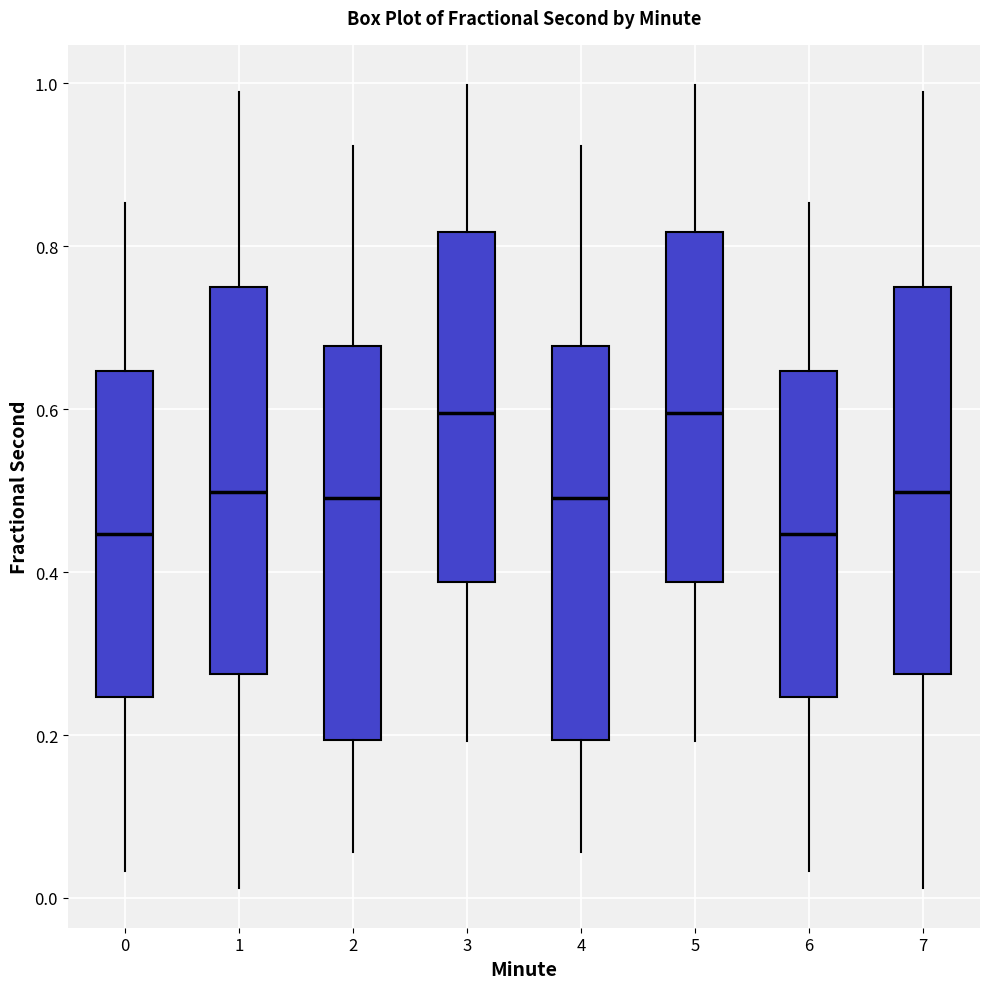

Reading left to right, read every box against the y-axis: the position of its median line, the range the box covers, and the ends of its whiskers. The values are not printed on the chart, so give them approximately, as read against the axis.

0: median 0.44, box 0.24 to 0.64, whiskers 0.04 to 0.86
1: median 0.50, box 0.28 to 0.74, whiskers 0.02 to 0.98
2: median 0.50, box 0.20 to 0.68, whiskers 0.06 to 0.92
3: median 0.60, box 0.38 to 0.82, whiskers 0.20 to 1.00
4: median 0.50, box 0.20 to 0.68, whiskers 0.06 to 0.92
5: median 0.60, box 0.38 to 0.82, whiskers 0.20 to 1.00
6: median 0.44, box 0.24 to 0.64, whiskers 0.04 to 0.86
7: median 0.50, box 0.28 to 0.74, whiskers 0.02 to 0.98